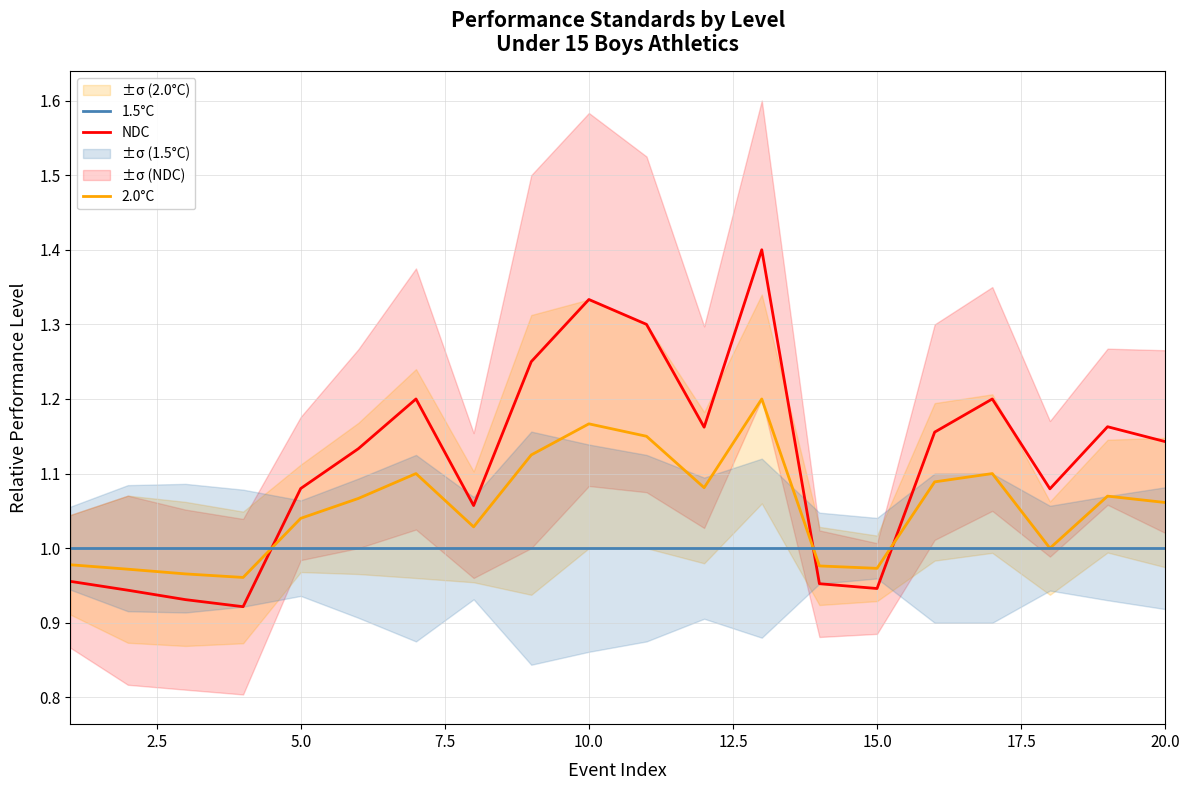

True or false: 2.0°C has more than 0 points higher than both neighbors.

True